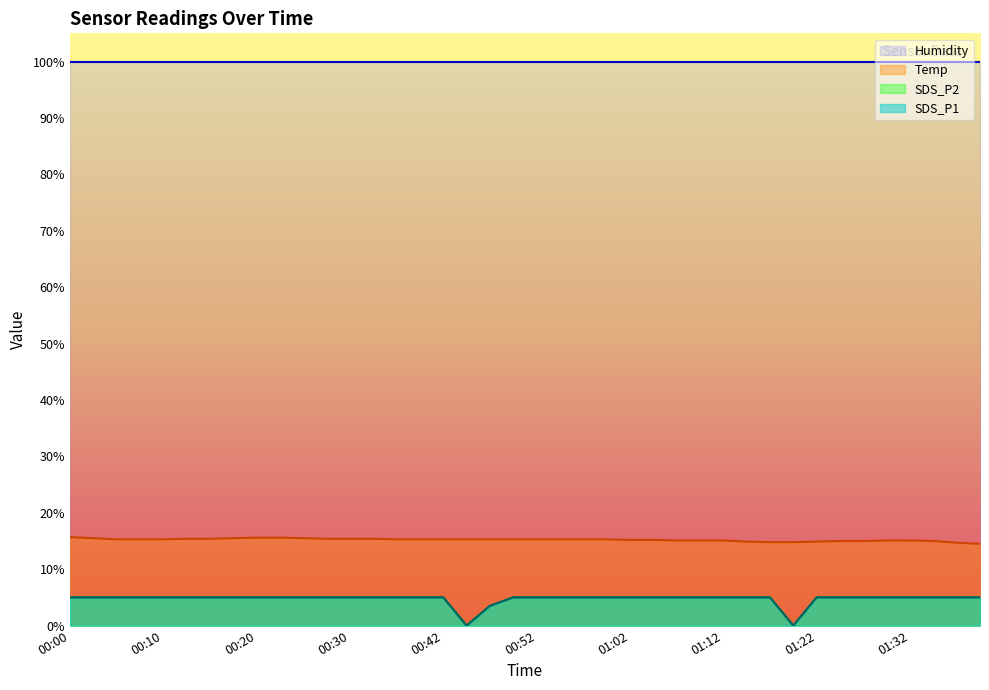

How many lines are shown in the chart?

4